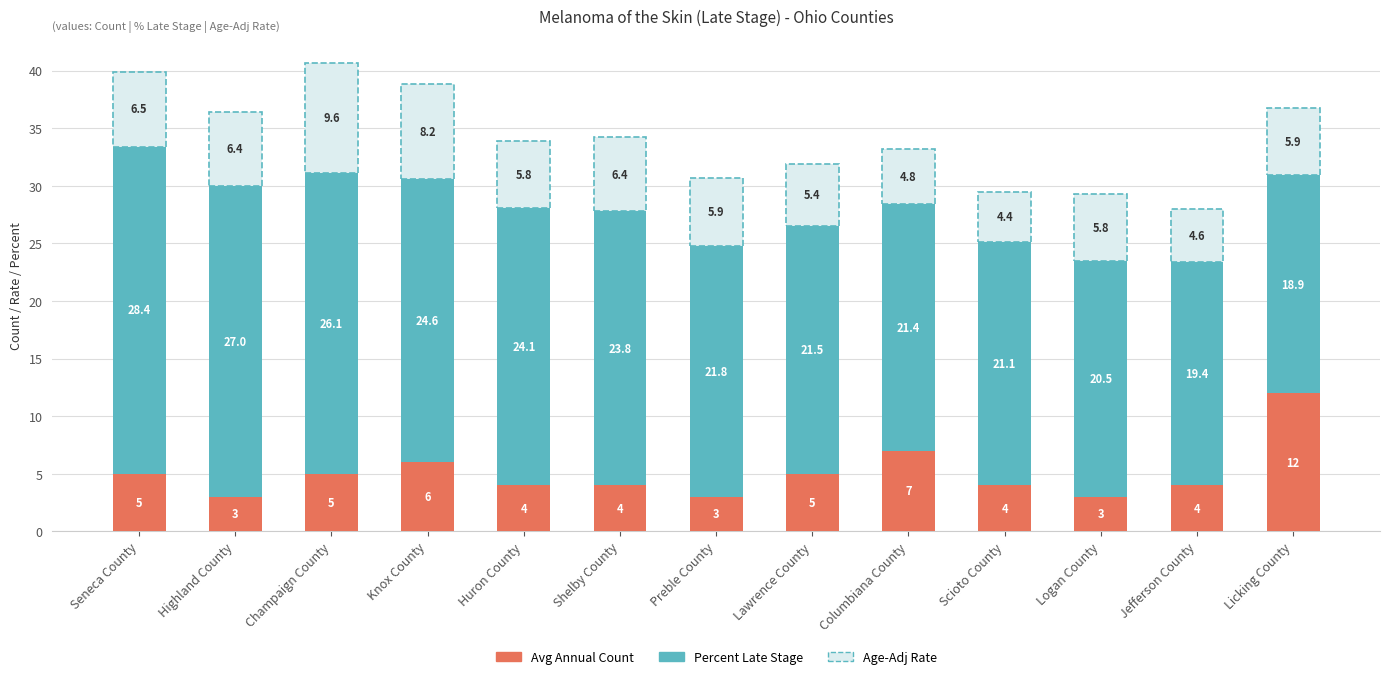

How many series are shown in this chart?

3